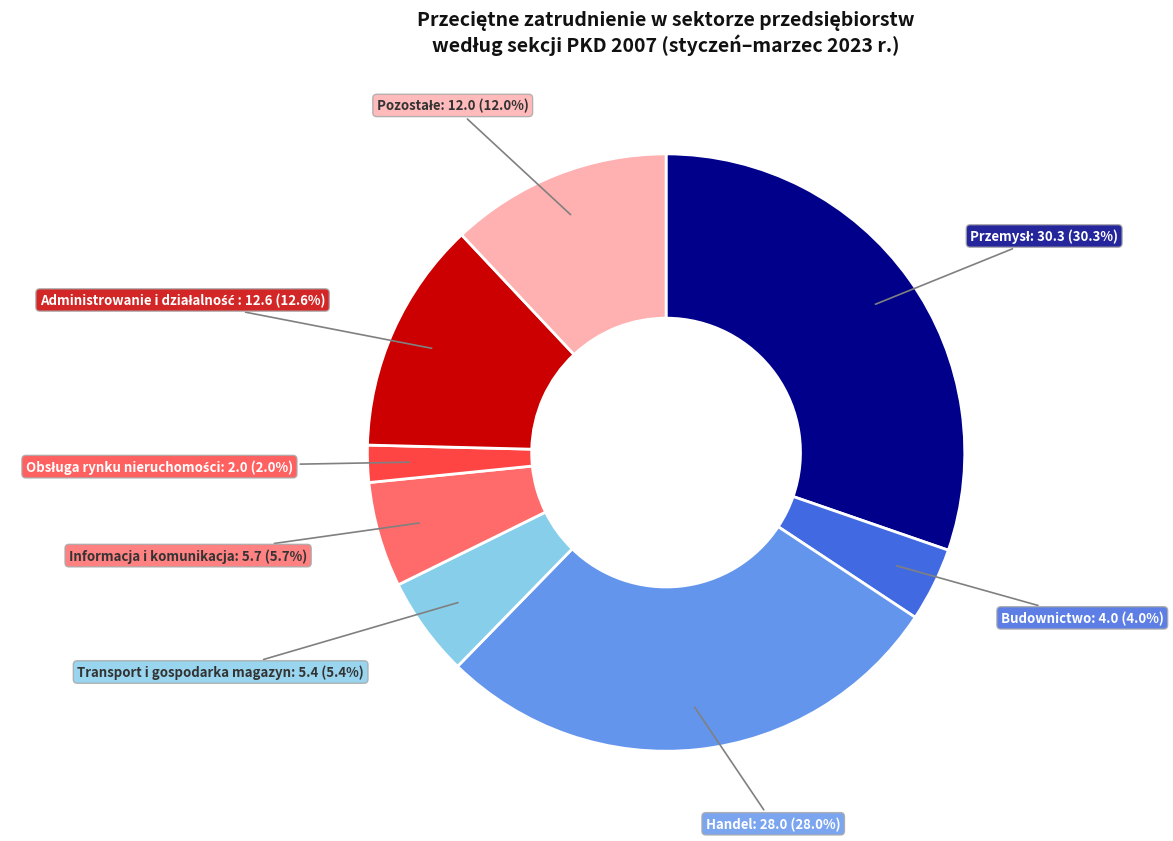

Is there a majority slice in this chart?

No